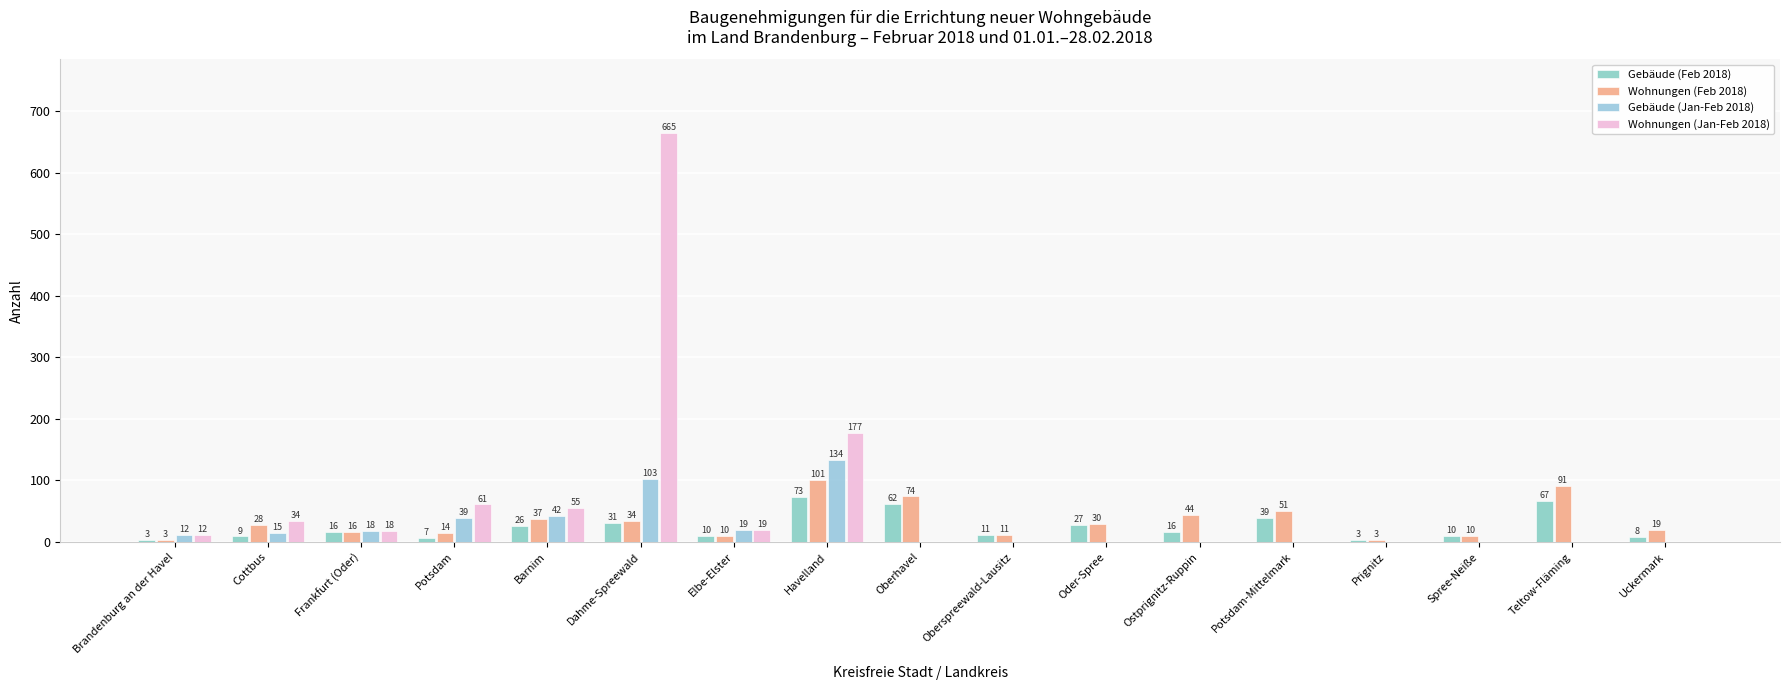

What is the difference between the highest and lowest values at Ostprignitz-Ruppin?

44